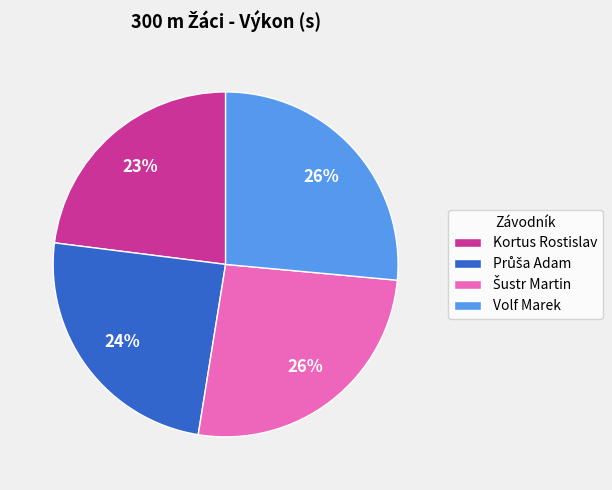

What is the smallest slice in the pie chart?

Kortus Rostislav